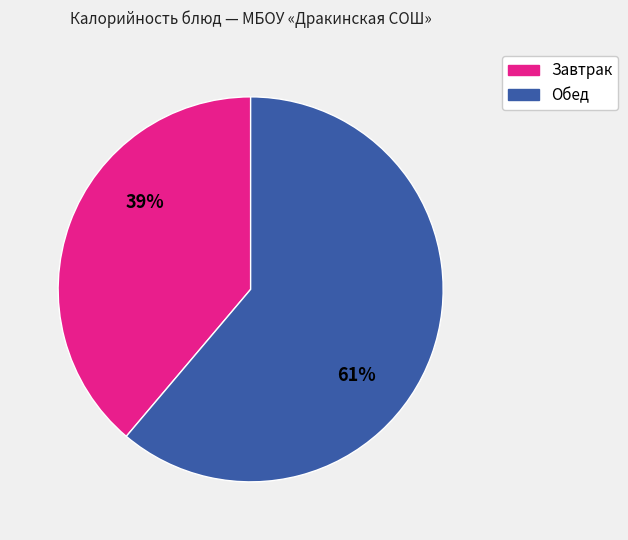

To the nearest percent, what is the average slice percentage?

50%